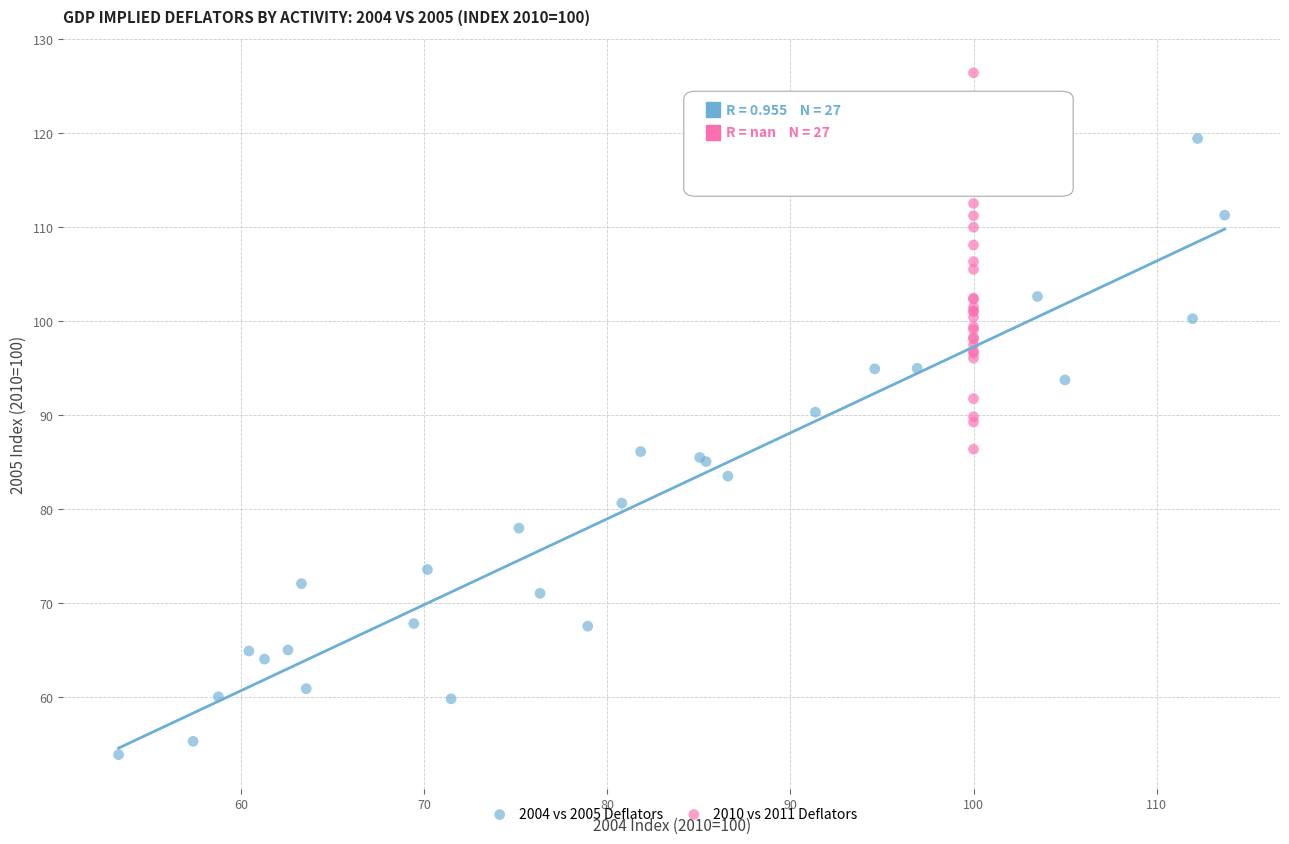

Which series has the widest spread of Y values?

2004 vs 2005 Deflators